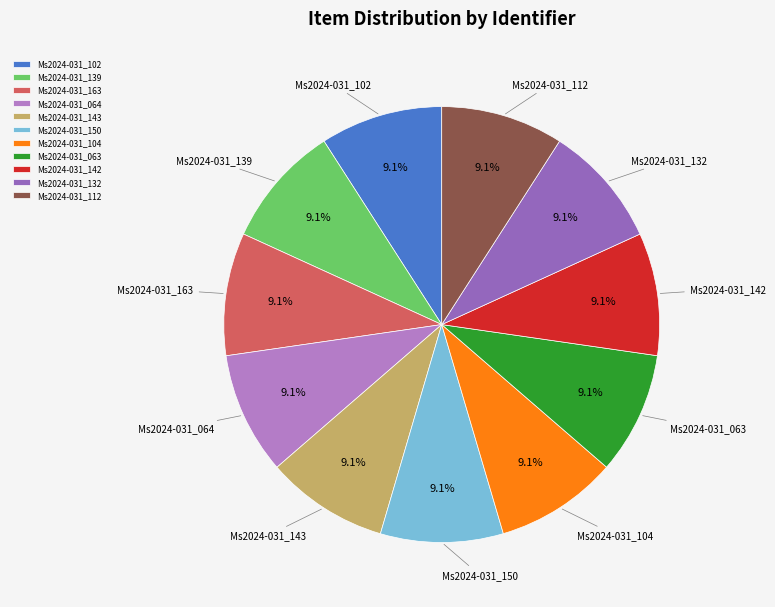

What is the ratio of the value at Ms2024-031_102 to the value at Ms2024-031_163?

1.0